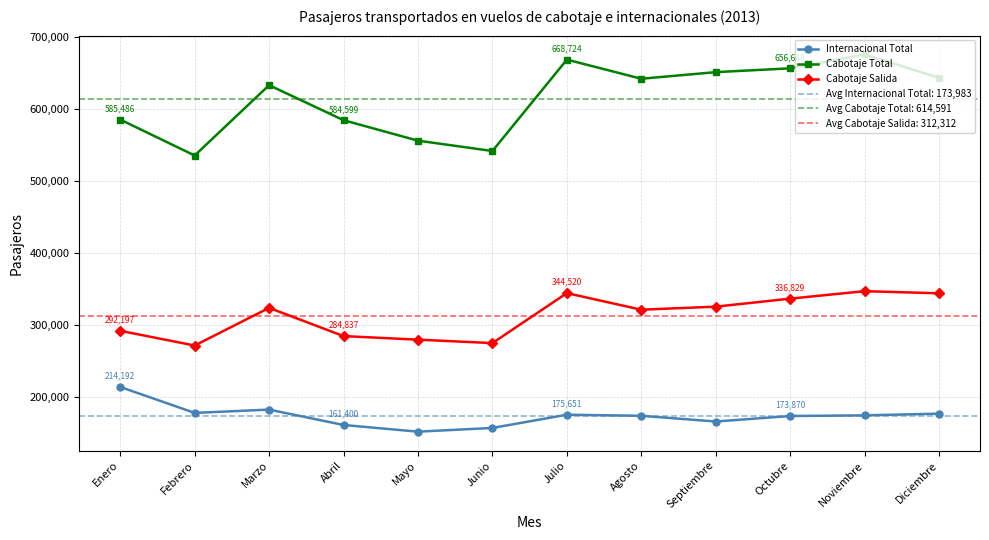

Which category has the lowest value in the Internacional Total series?

Mayo